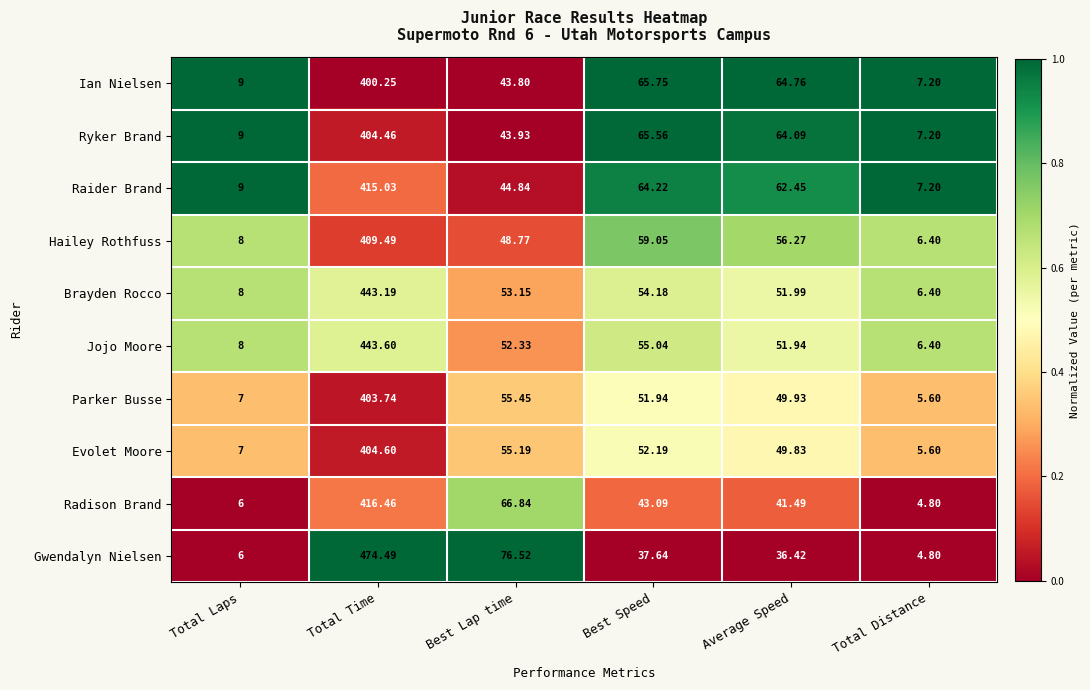

Which category has the highest value in the Jojo Moore series?

Total Time